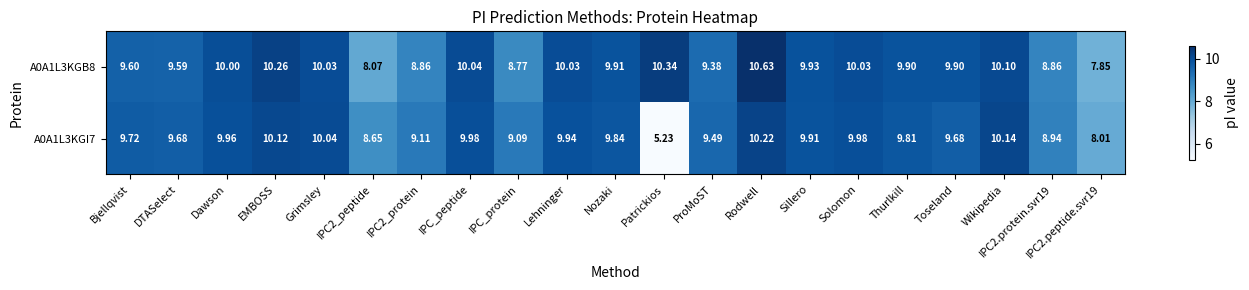

Count the number of data series in this chart.

2